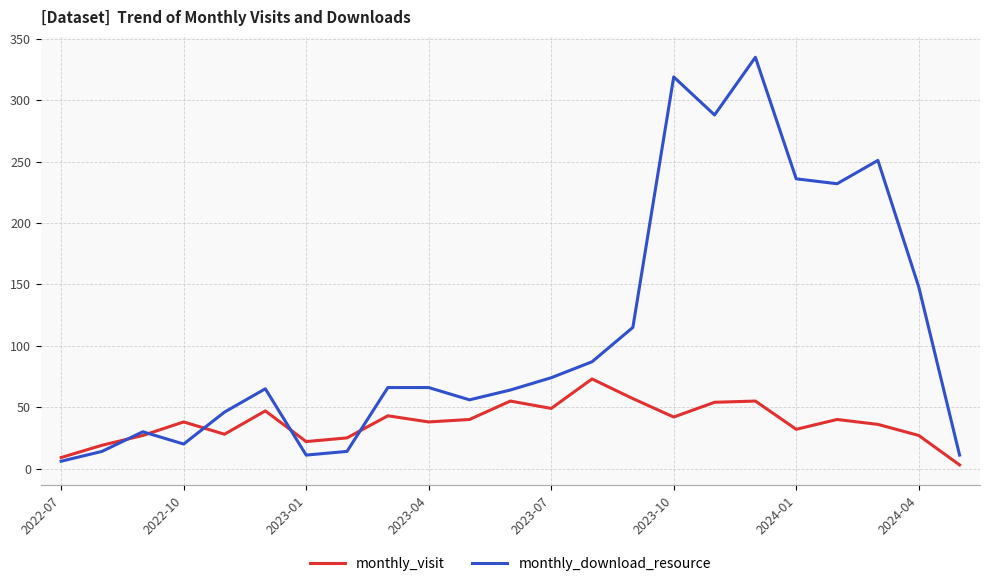

How many times do monthly_visit and monthly_download_resource cross each other?

5